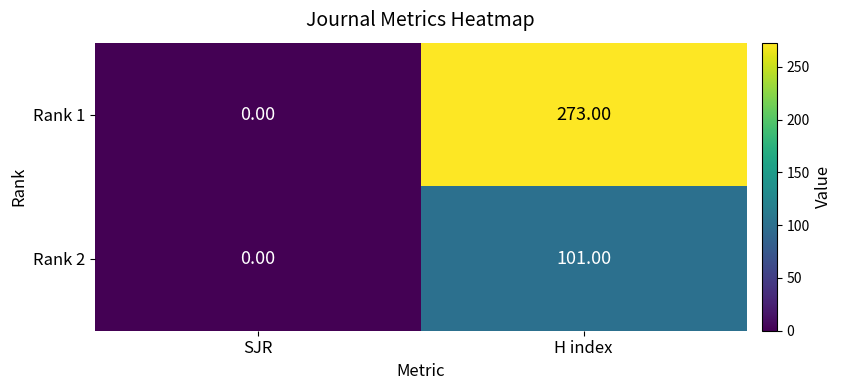

Which category has the lowest value in the Rank 1 series?

SJR